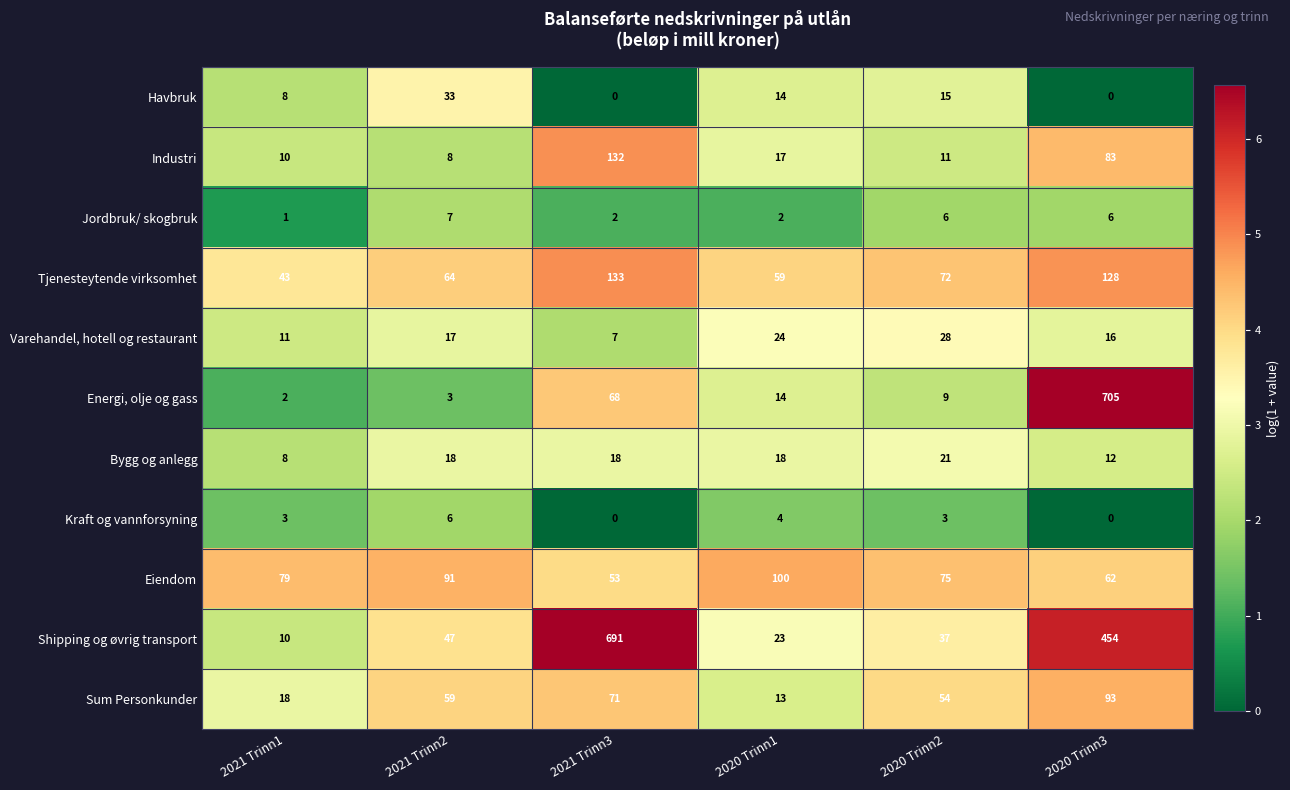

What is the spread (max minus min) of values at 2020 Trinn1?

98